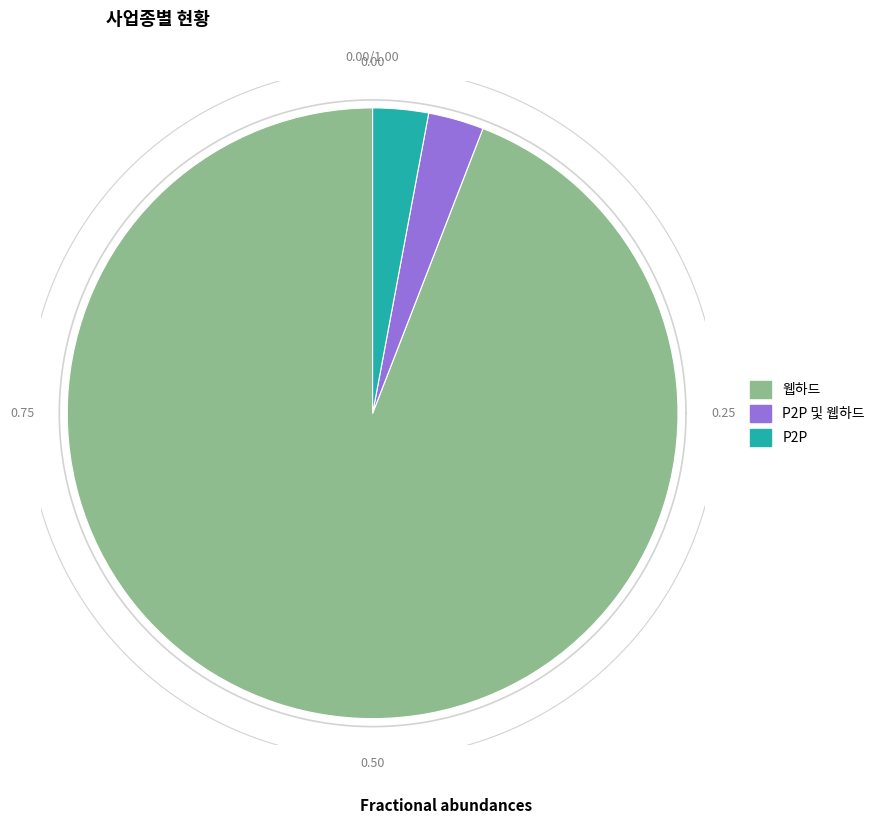

To the nearest percent, what is the difference between the P2P and 웹하드 slice percentages?

91%